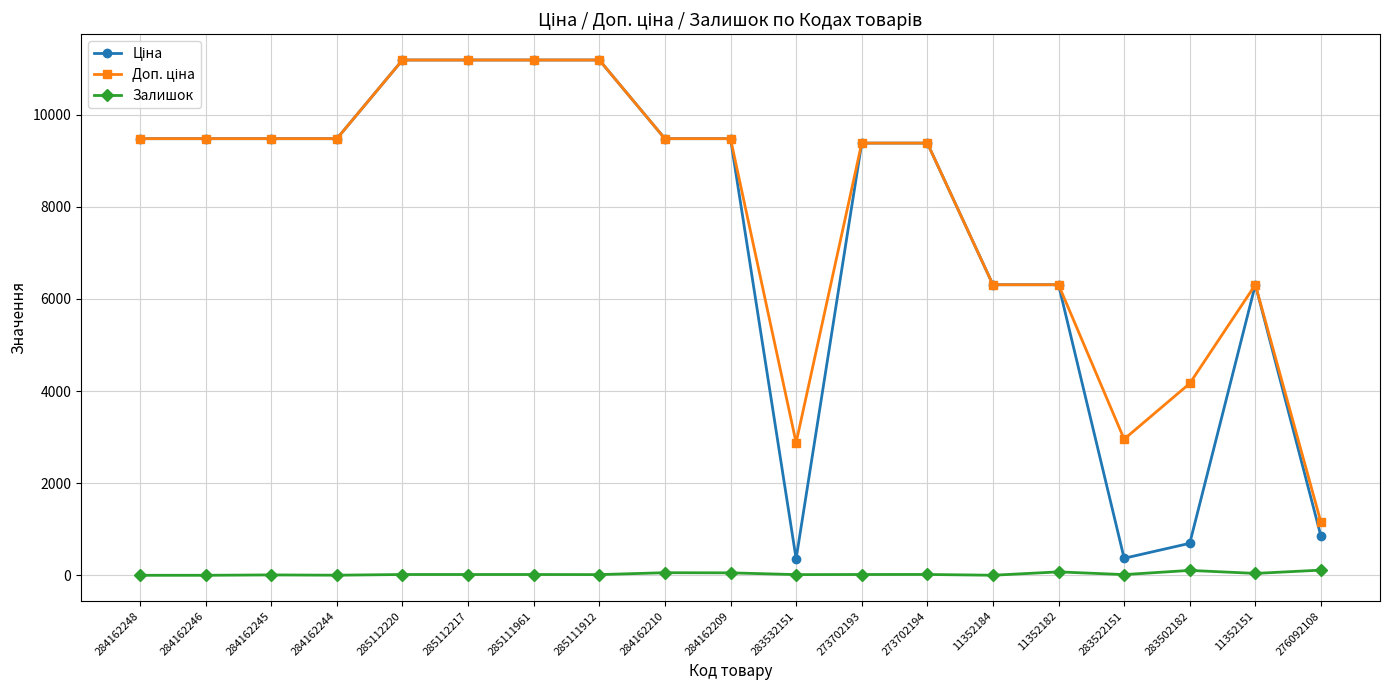

True or false: Залишок has more than 0 points higher than both neighbors.

True